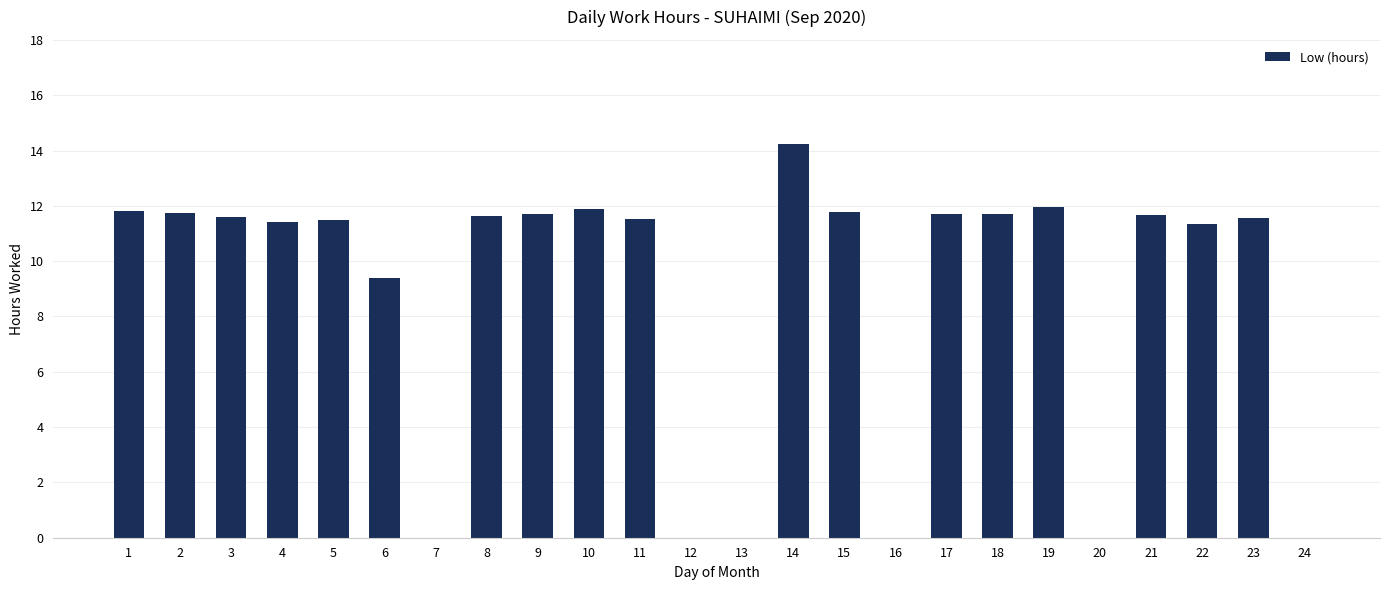

True or false: the data shows -6.9 at 24.

False